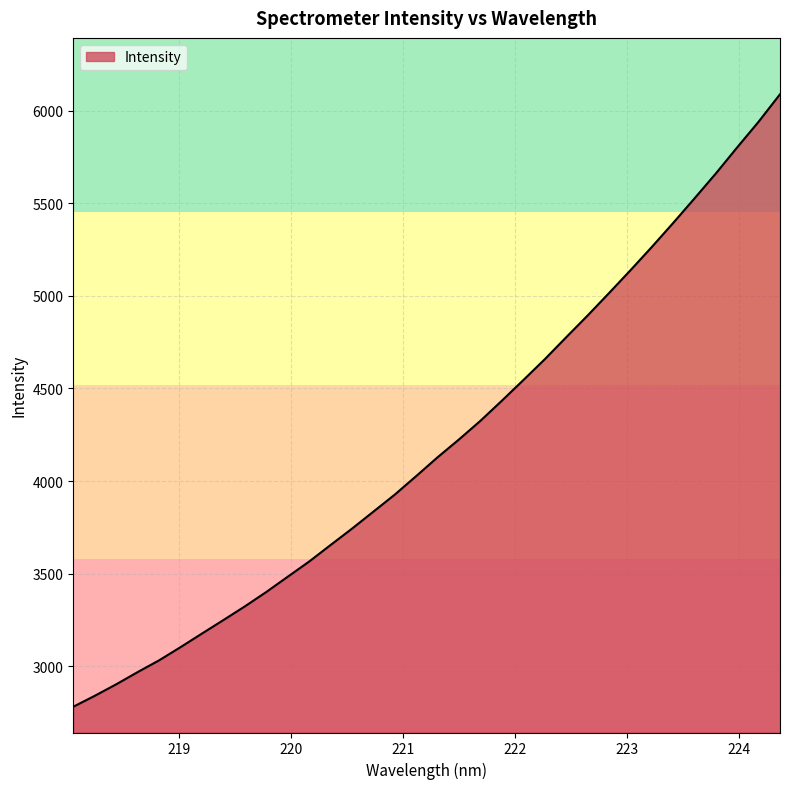

What is the difference between the maximum and minimum values?

3307.5